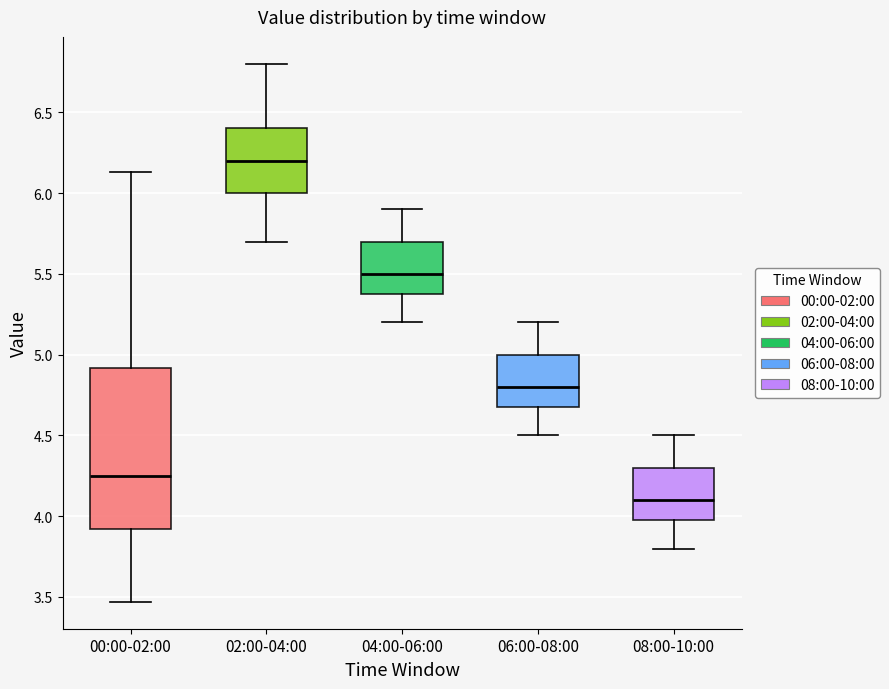

Reading left to right, transcribe this box plot: for each box, give where its median line is, the range the box spans, and where its two whiskers end, as read against the y-axis. The values are not printed on the chart, so give them approximately, as read against the axis.

00:00-02:00: median 4.25, box 3.90 to 4.90, whiskers 3.45 to 6.15
02:00-04:00: median 6.20, box 6.00 to 6.40, whiskers 5.70 to 6.80
04:00-06:00: median 5.50, box 5.40 to 5.70, whiskers 5.20 to 5.90
06:00-08:00: median 4.80, box 4.70 to 5.00, whiskers 4.50 to 5.20
08:00-10:00: median 4.10, box 4.00 to 4.30, whiskers 3.80 to 4.50